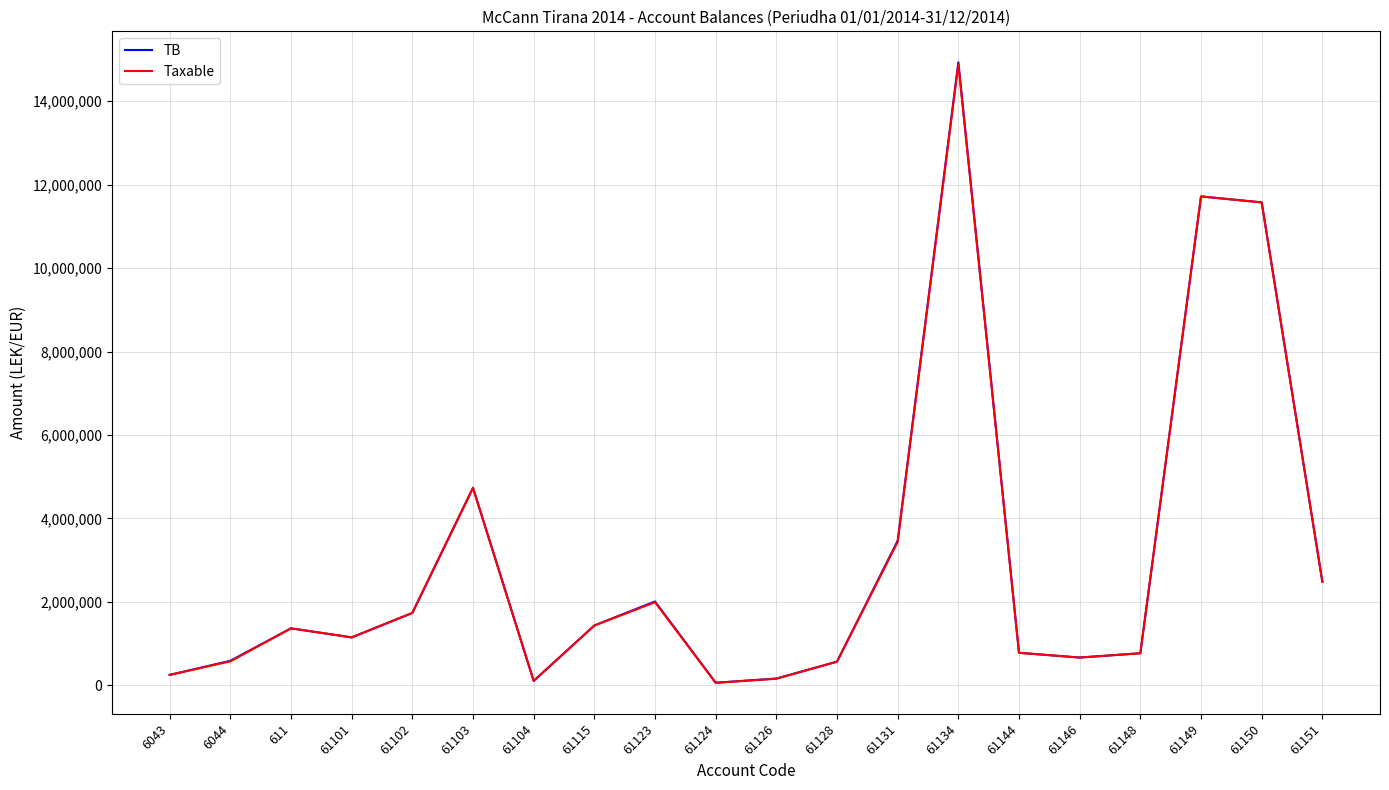

The value of Taxable at 61115 is 2090302.4. True or false?

False